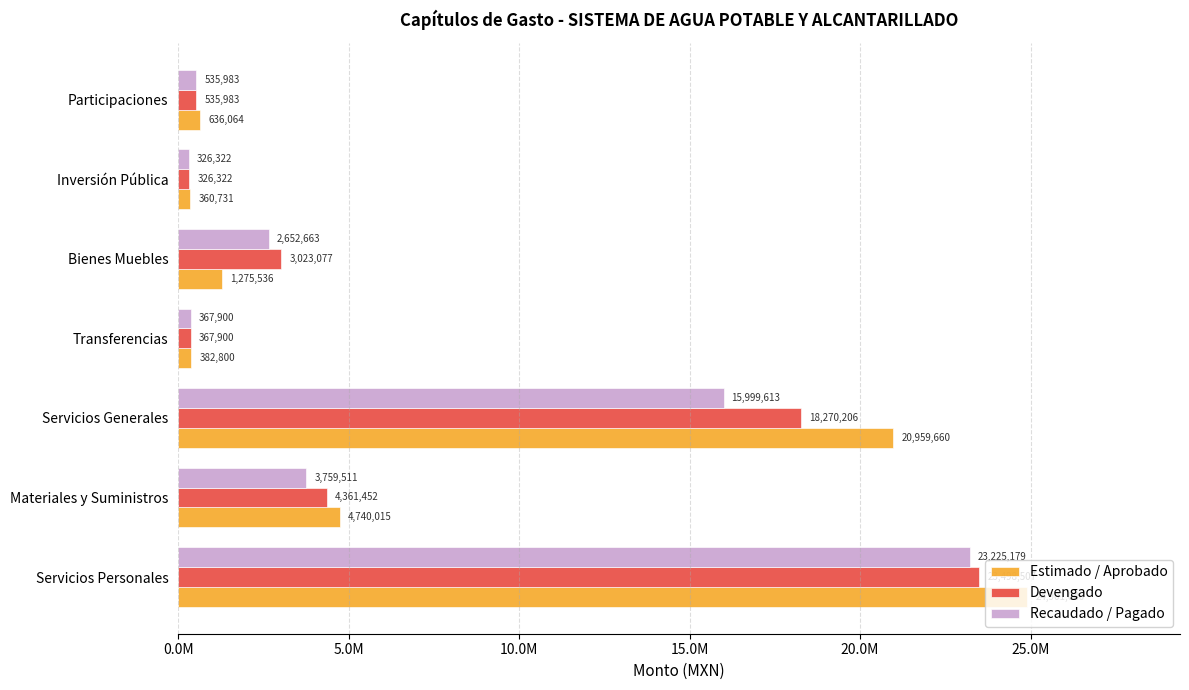

What are all the series names shown in the legend?

Estimado / Aprobado, Devengado, Recaudado / Pagado